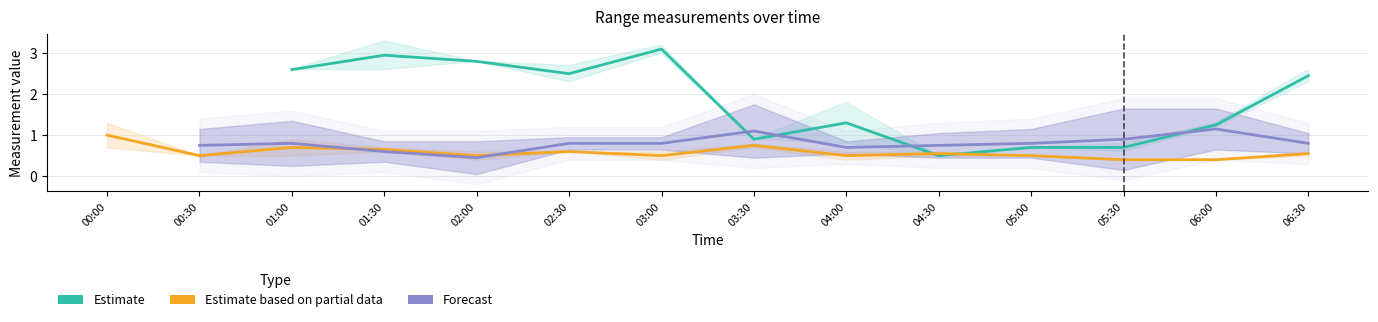

How many data points in Estimate are less than 1?

4